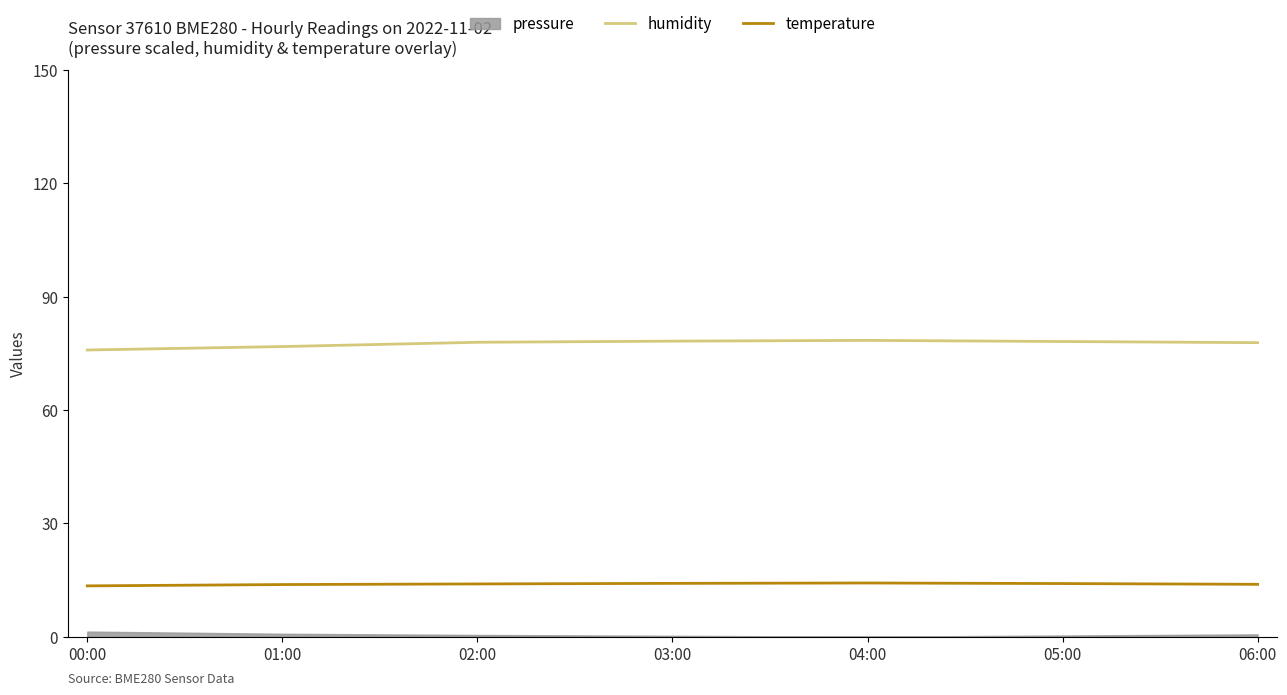

What is the lowest value of the temperature series?

13.4